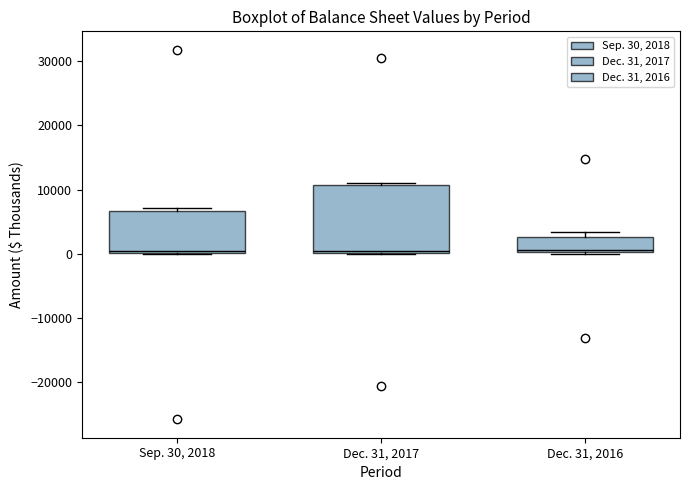

Comparing the boxes themselves (not the whiskers), which one is the tallest?

Dec. 31, 2017